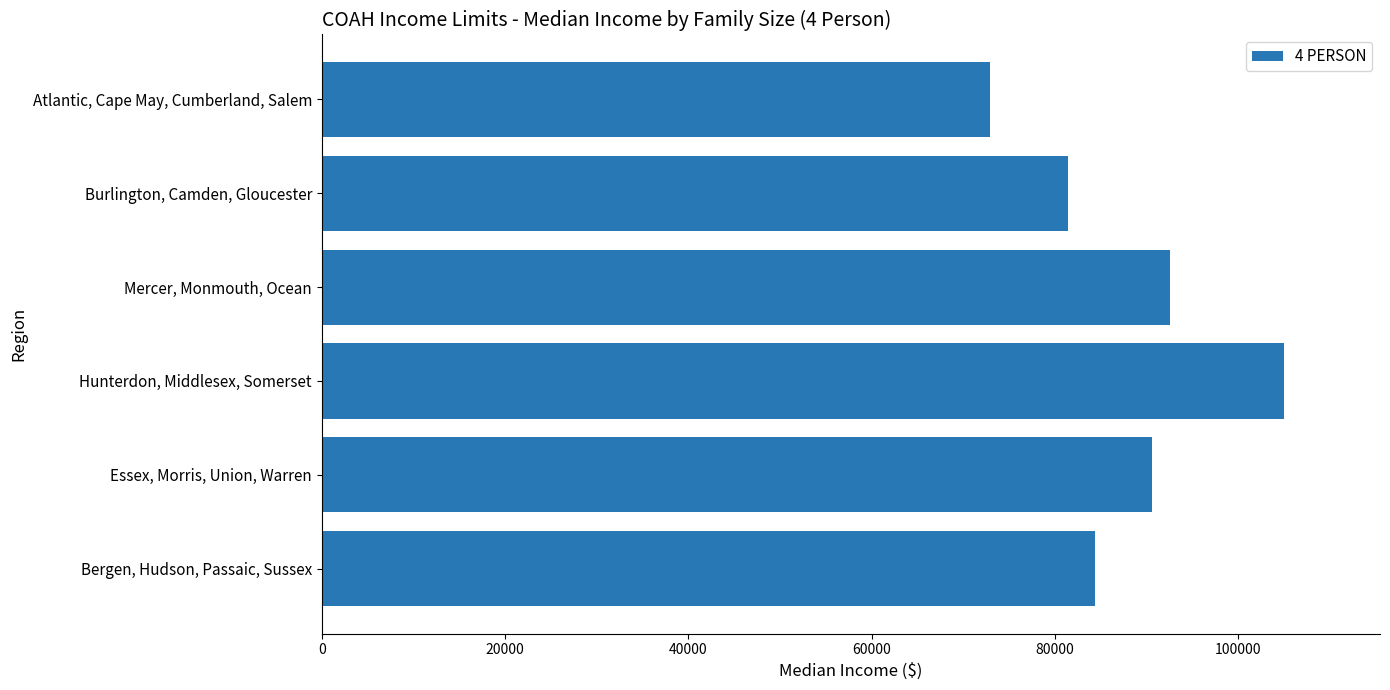

What is the difference between the maximum and second lowest values?

23500